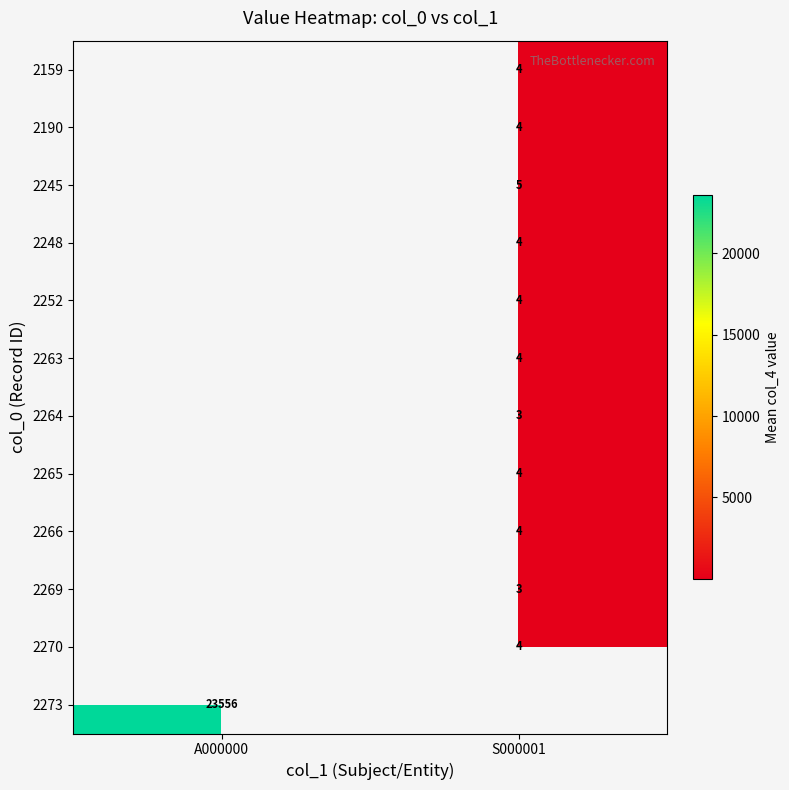

What is the smallest value displayed?

3.0